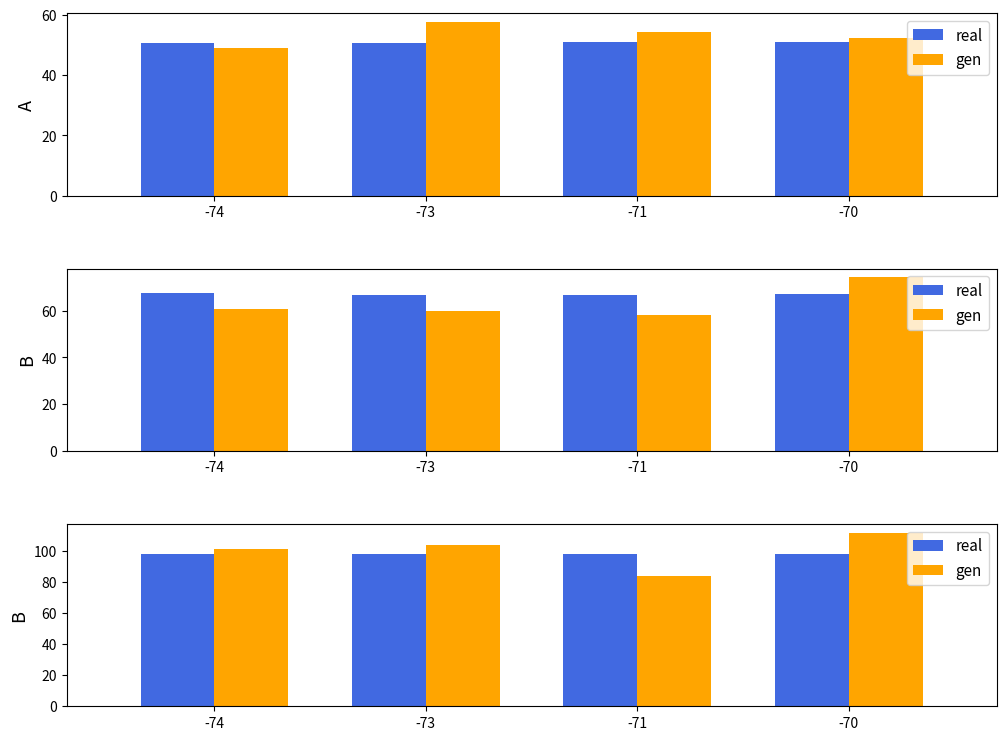

What is the value of the gen bar at the 1st from the left?

100.9